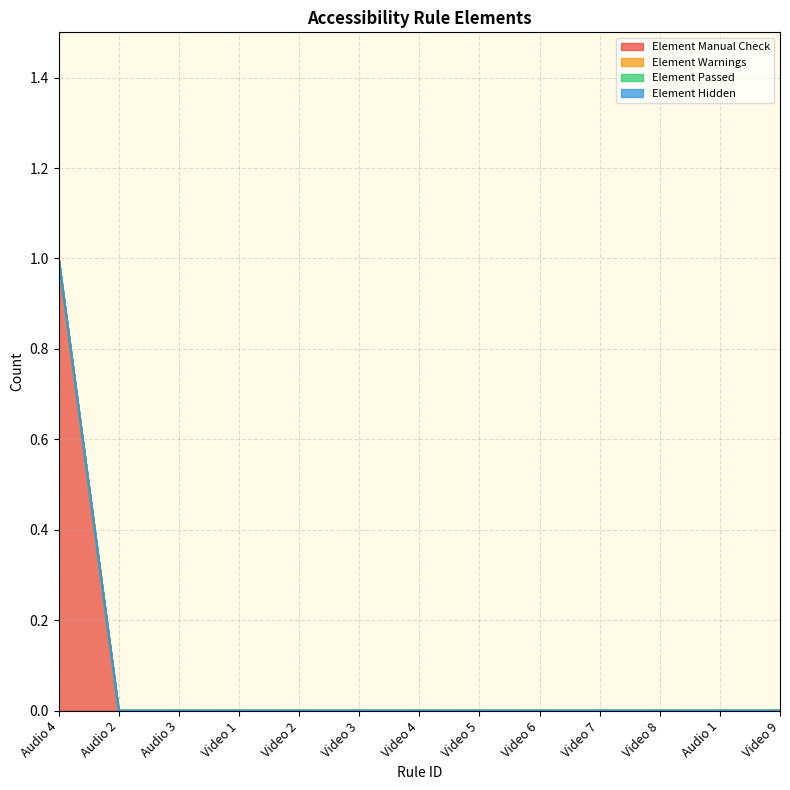

True or false: Element Warnings has more than 2 interior local peaks.

False